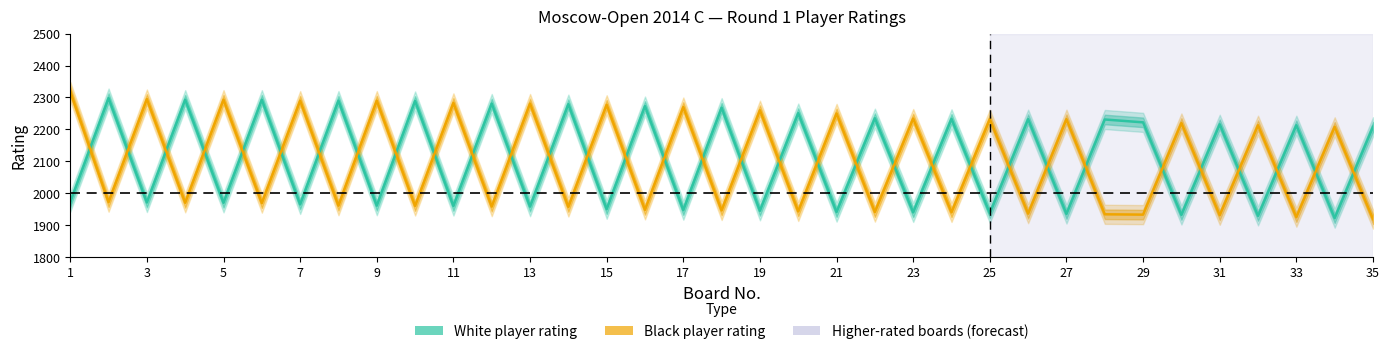

Rank the series at 11 from highest to lowest value.

Black player rating, White player rating